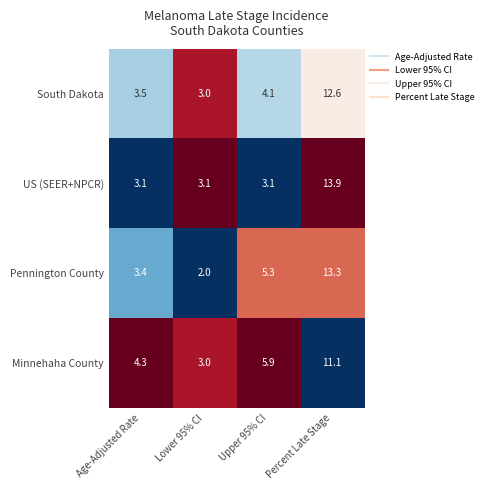

At which category is the sum across all series the highest?

Percent Late Stage